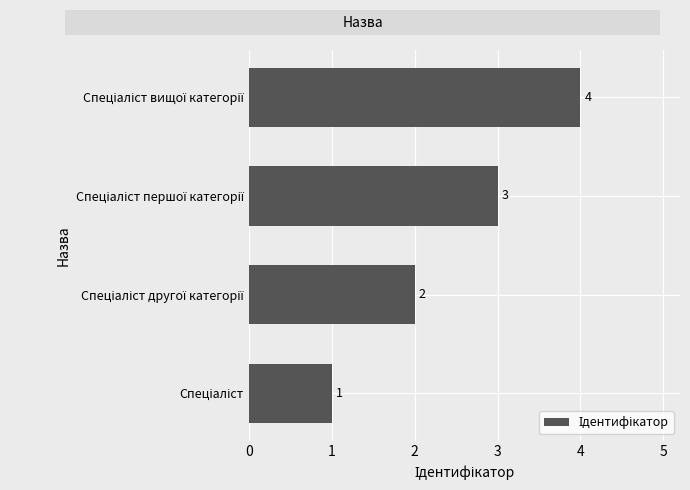

What is the maximum value shown in the chart?

4